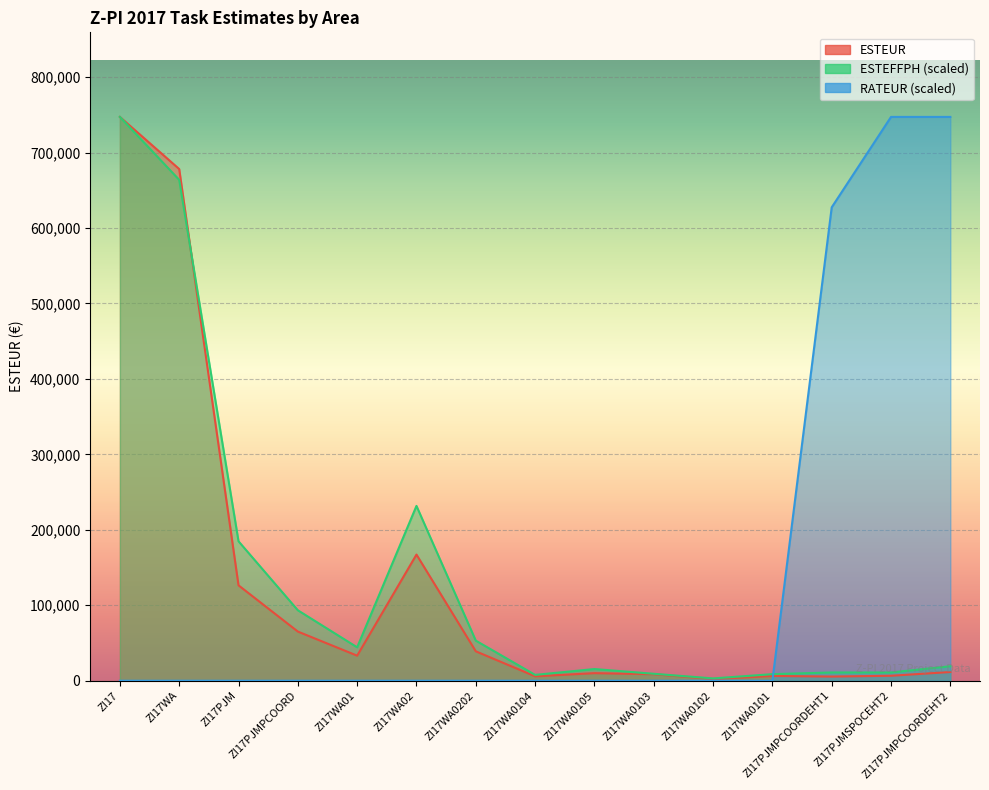

List the labels in order of RATEUR value, smallest first.

ZI17, ZI17WA, ZI17PJM, ZI17PJMPCOORD, ZI17WA01, ZI17WA02, ZI17WA0202, ZI17WA0104, ZI17WA0105, ZI17WA0103, ZI17WA0102, ZI17WA0101, ZI17PJMPCOORDEHT1, ZI17PJMSPOCEHT2, ZI17PJMPCOORDEHT2